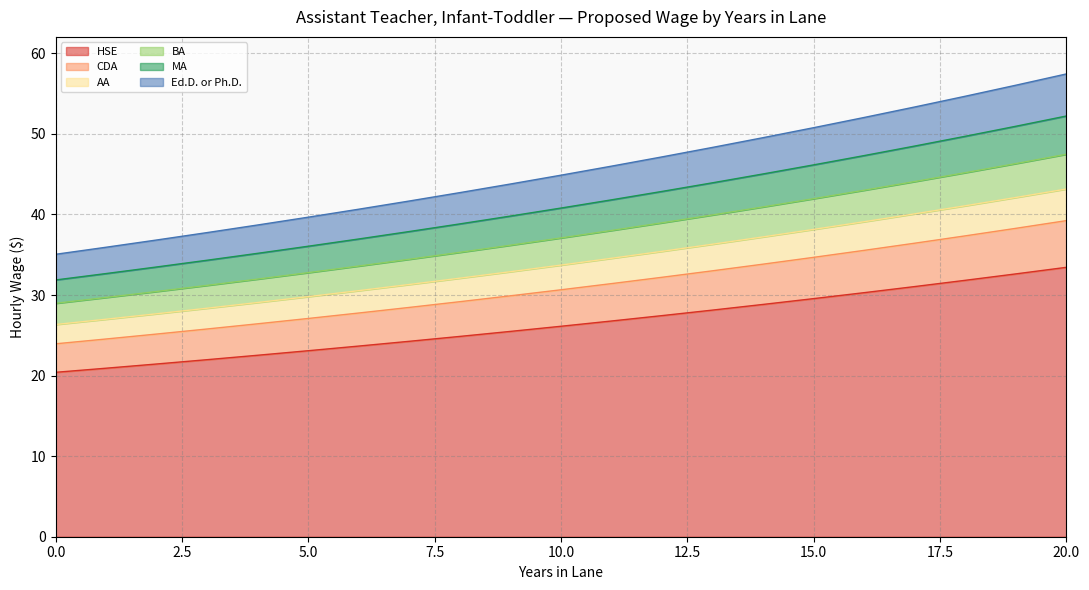

True or false: CDA and MA cross at least once.

False